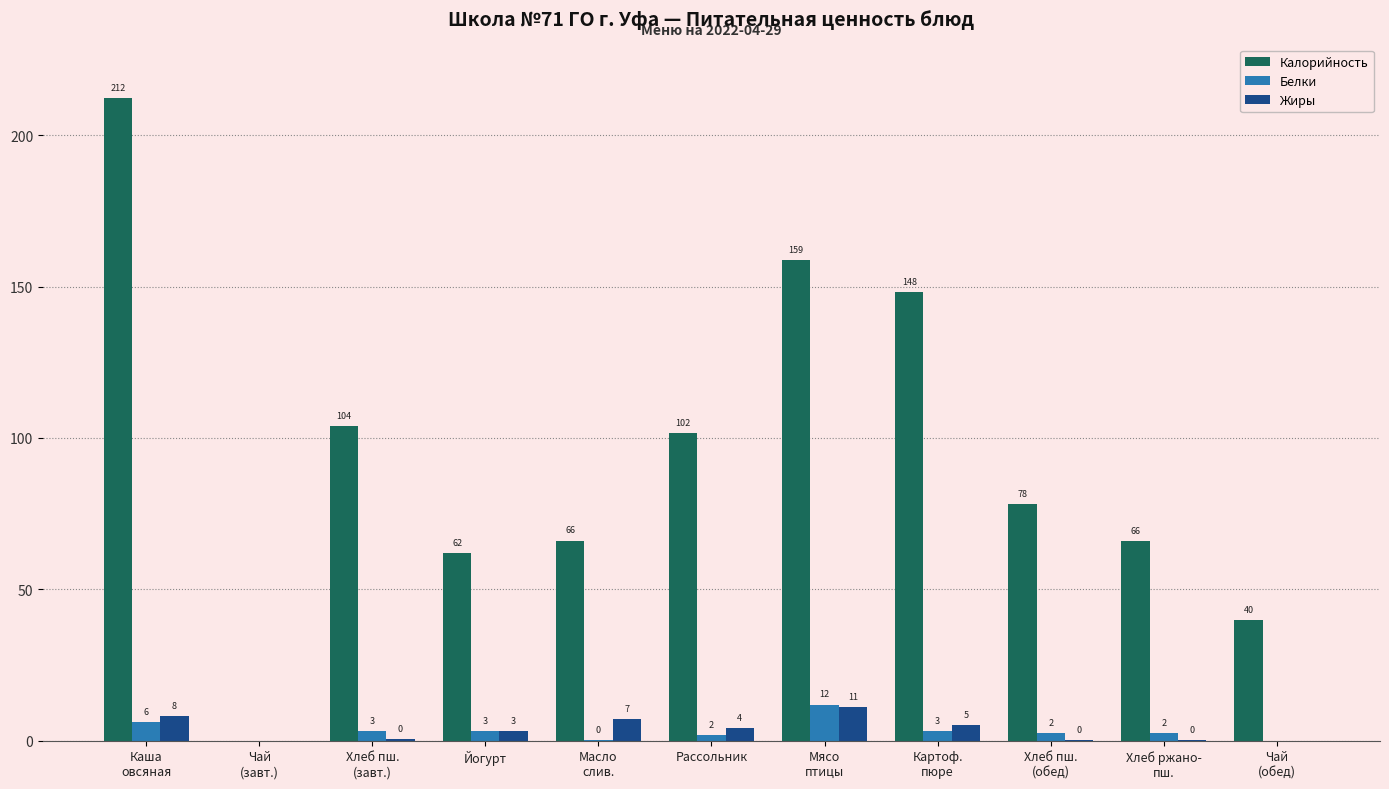

The Белки series shows 2.0 at Рассольник. True or false?

True